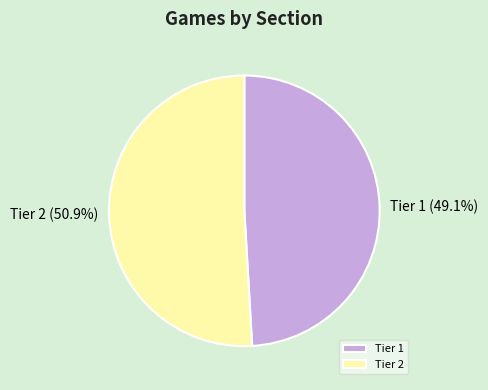

Count the number of slices in the pie.

2